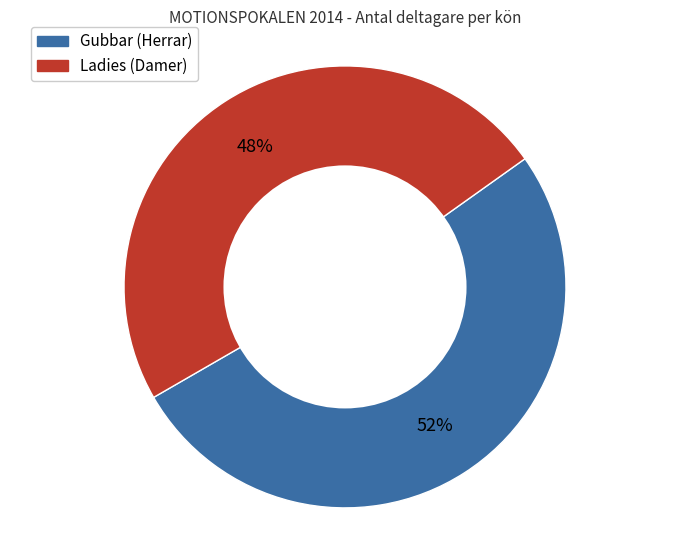

To the nearest percent, what portion does Ladies (Damer) represent?

48%